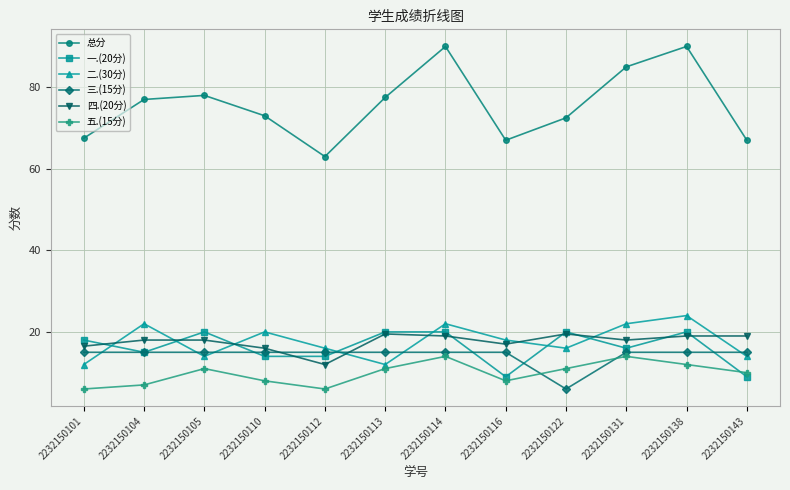

What is the lowest value of the 四.(20分) series?

12.0